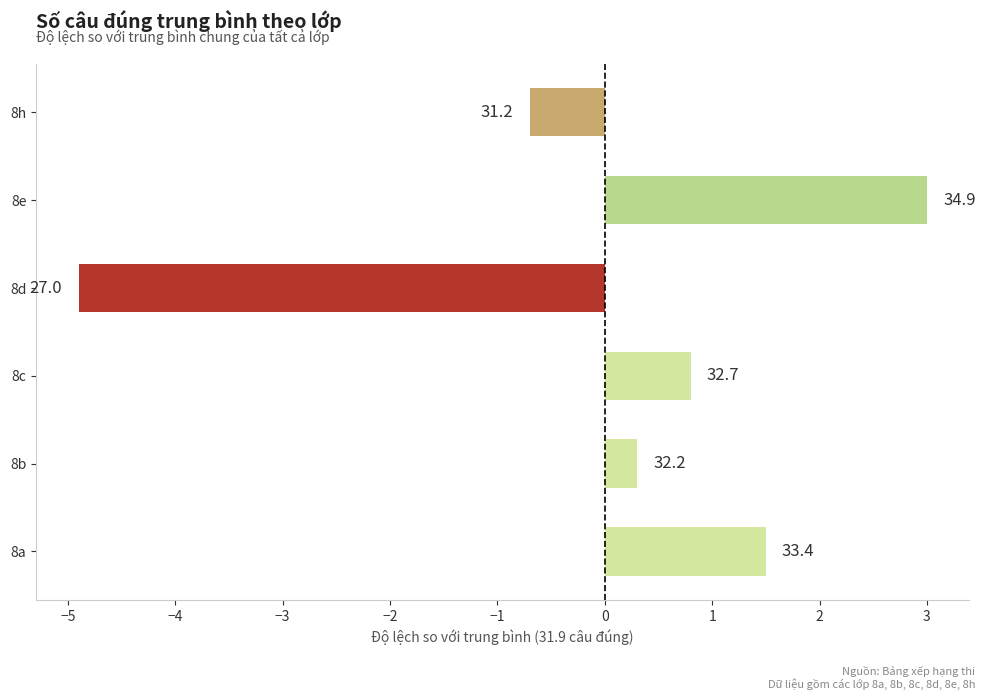

How many bars are there in total?

6